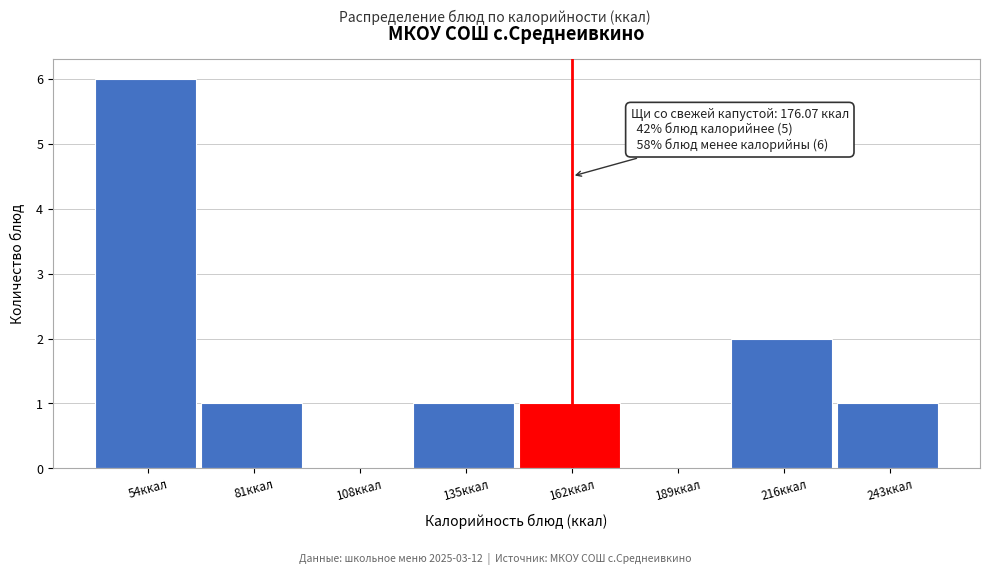

Reading right to left, transcribe all the data shown in this chart.

243ккал=1	216ккал=2	189ккал=0	162ккал=1	135ккал=1	108ккал=0	81ккал=1	54ккал=6